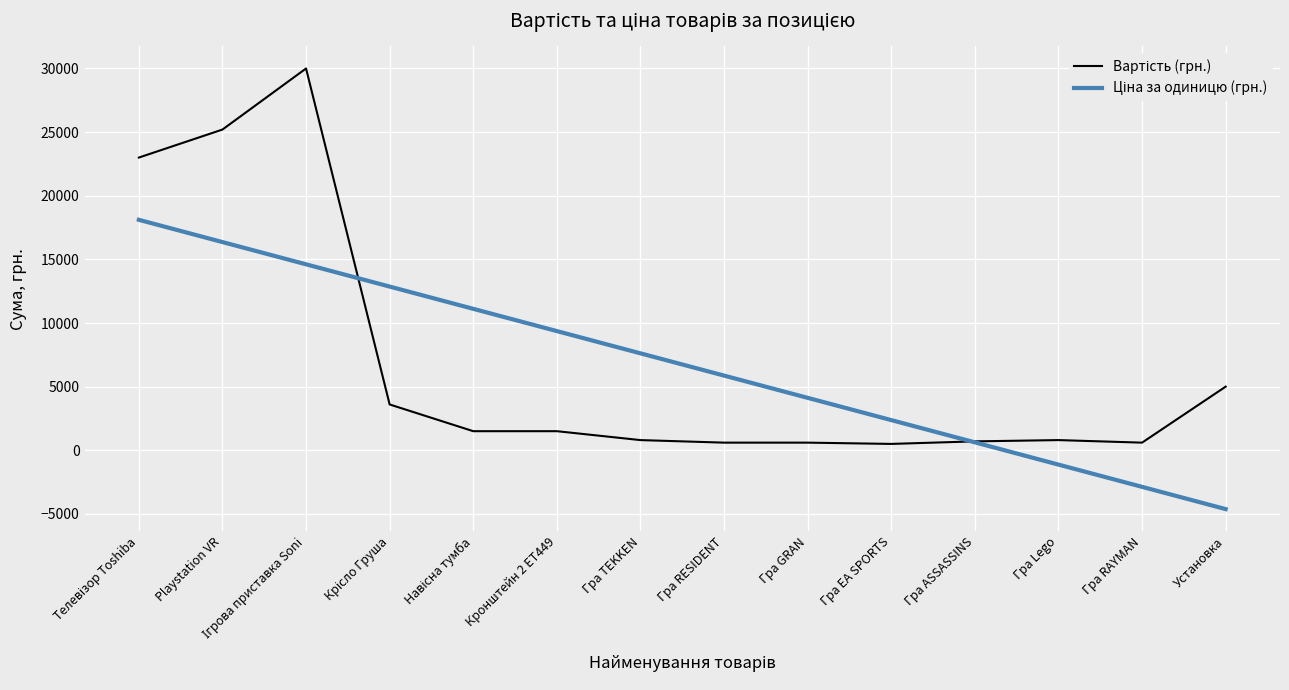

What is the greatest value displayed?

30000.0